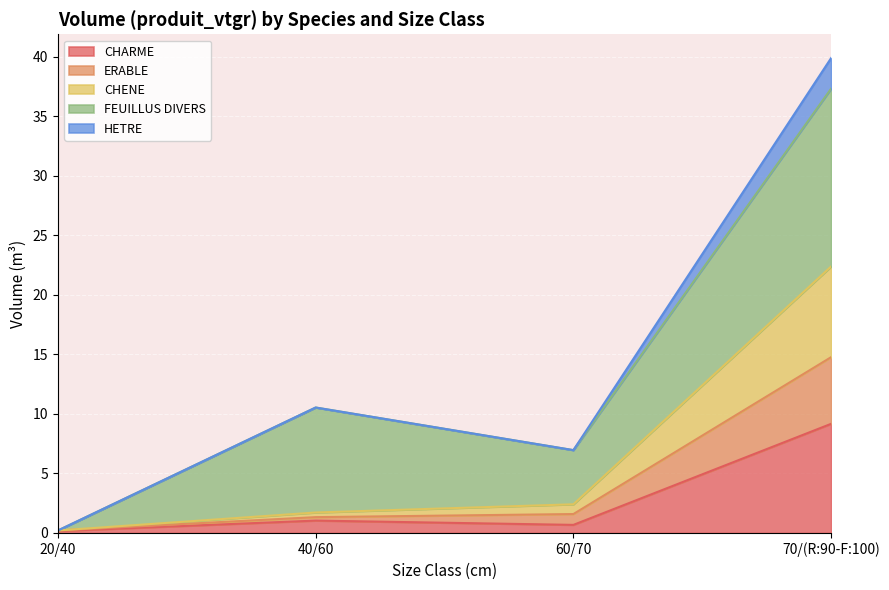

At which category is the sum across all series the highest?

70/(R:90-F:100)